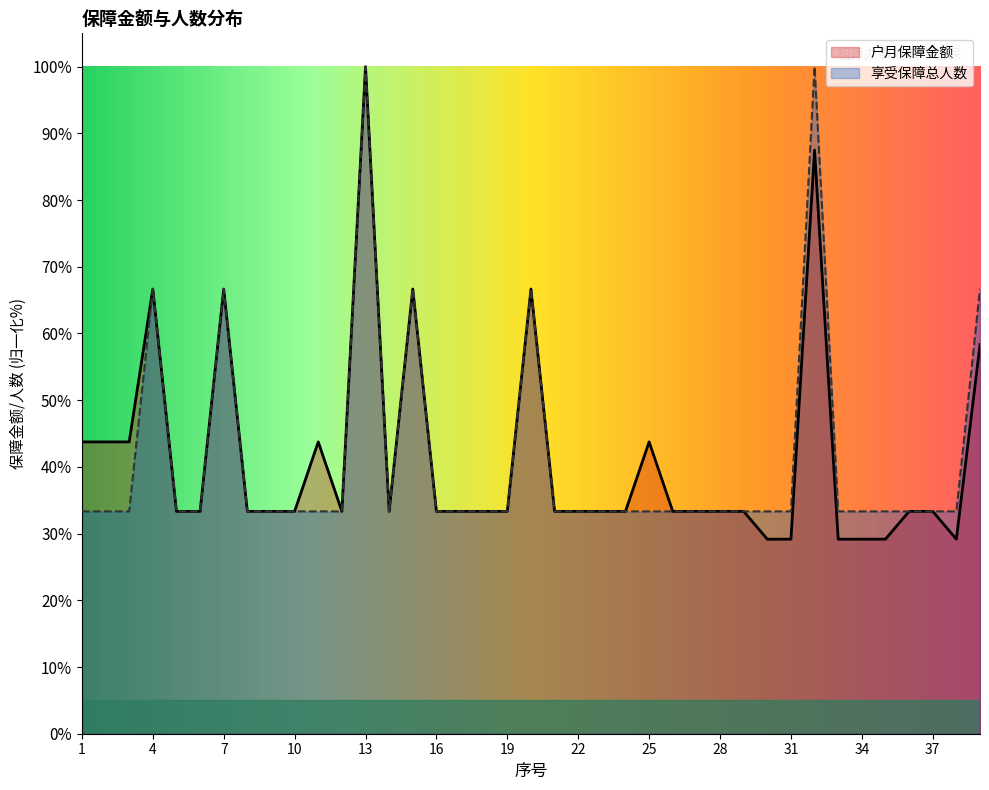

How many lines are shown in the chart?

2